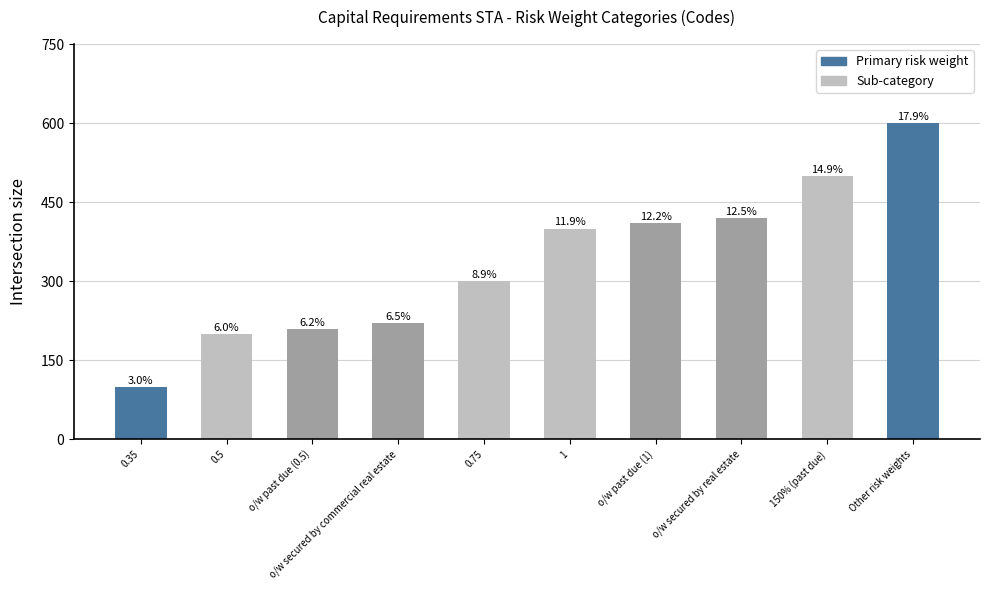

Approximately how many times larger is the value at o/w past due (1) compared to o/w secured by commercial real estate?

1.9